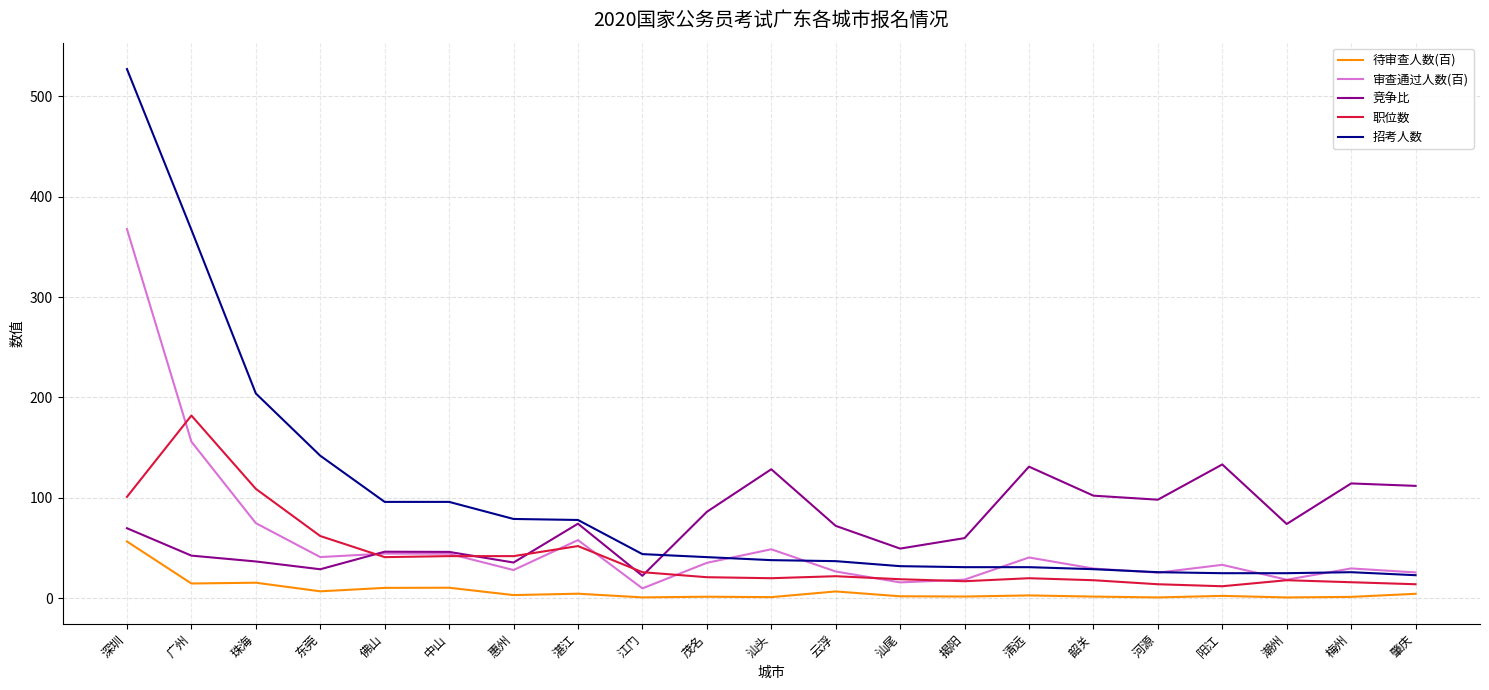

True or false: 职位数 has a value of 16.0 at 梅州.

True